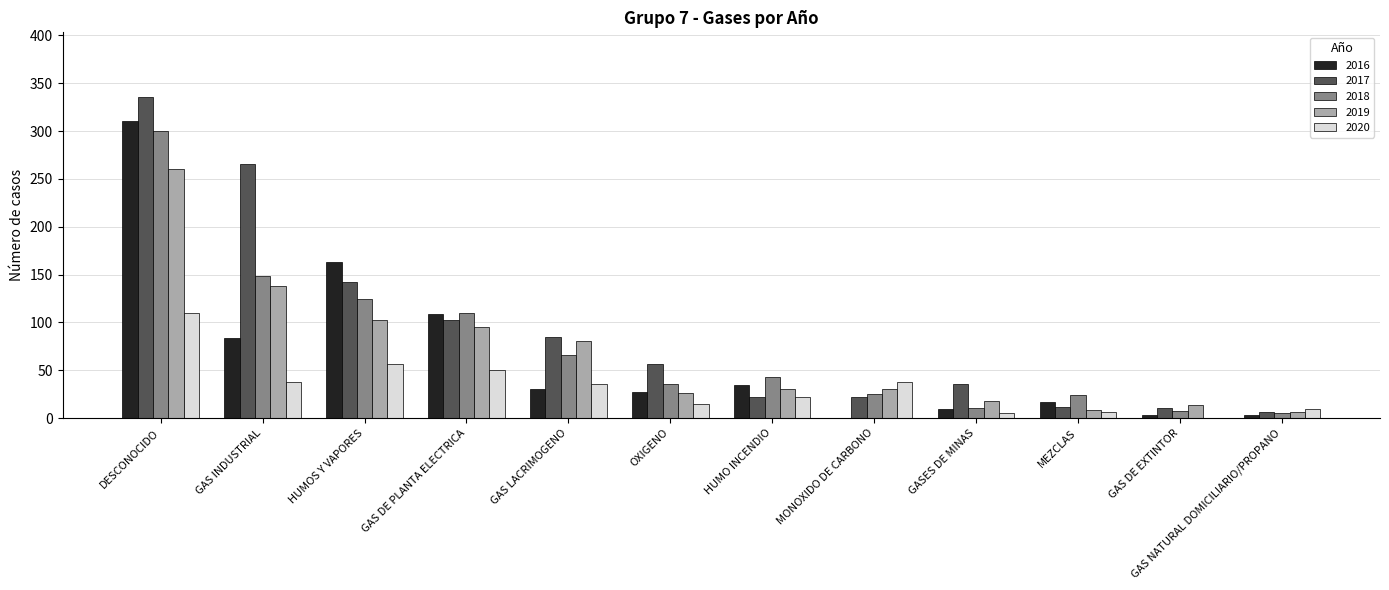

At which category is the sum across all series the highest?

DESCONOCIDO